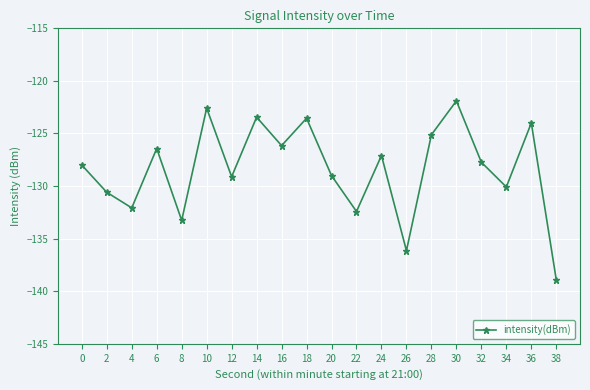

At which category does the data reach its first local peak?

6